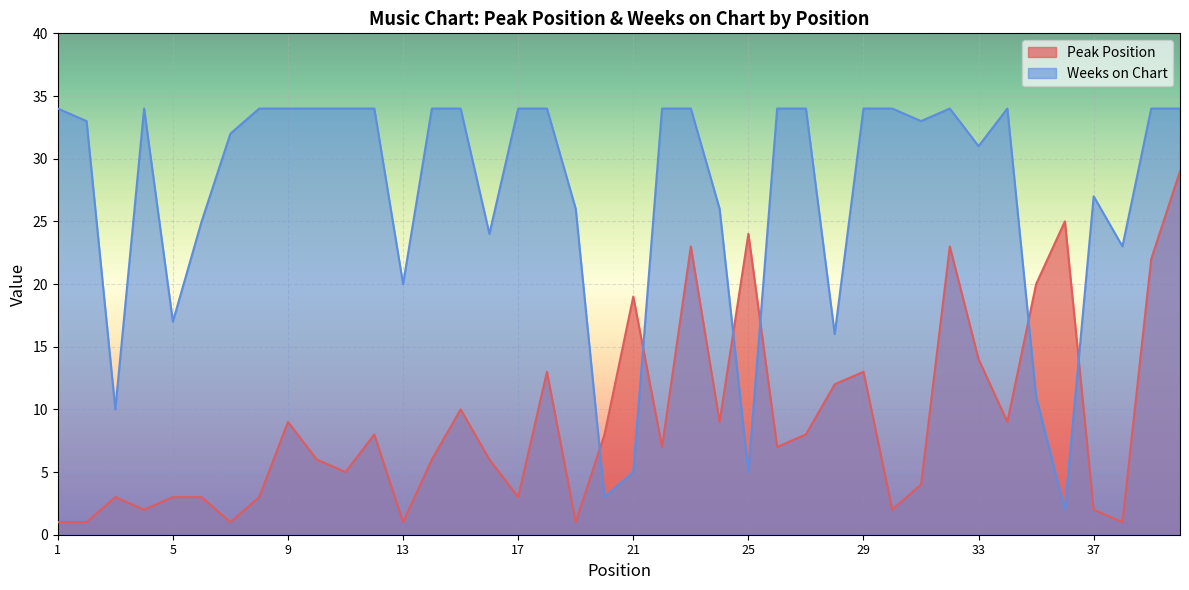

What value does the Peak Position series have at 34?

9